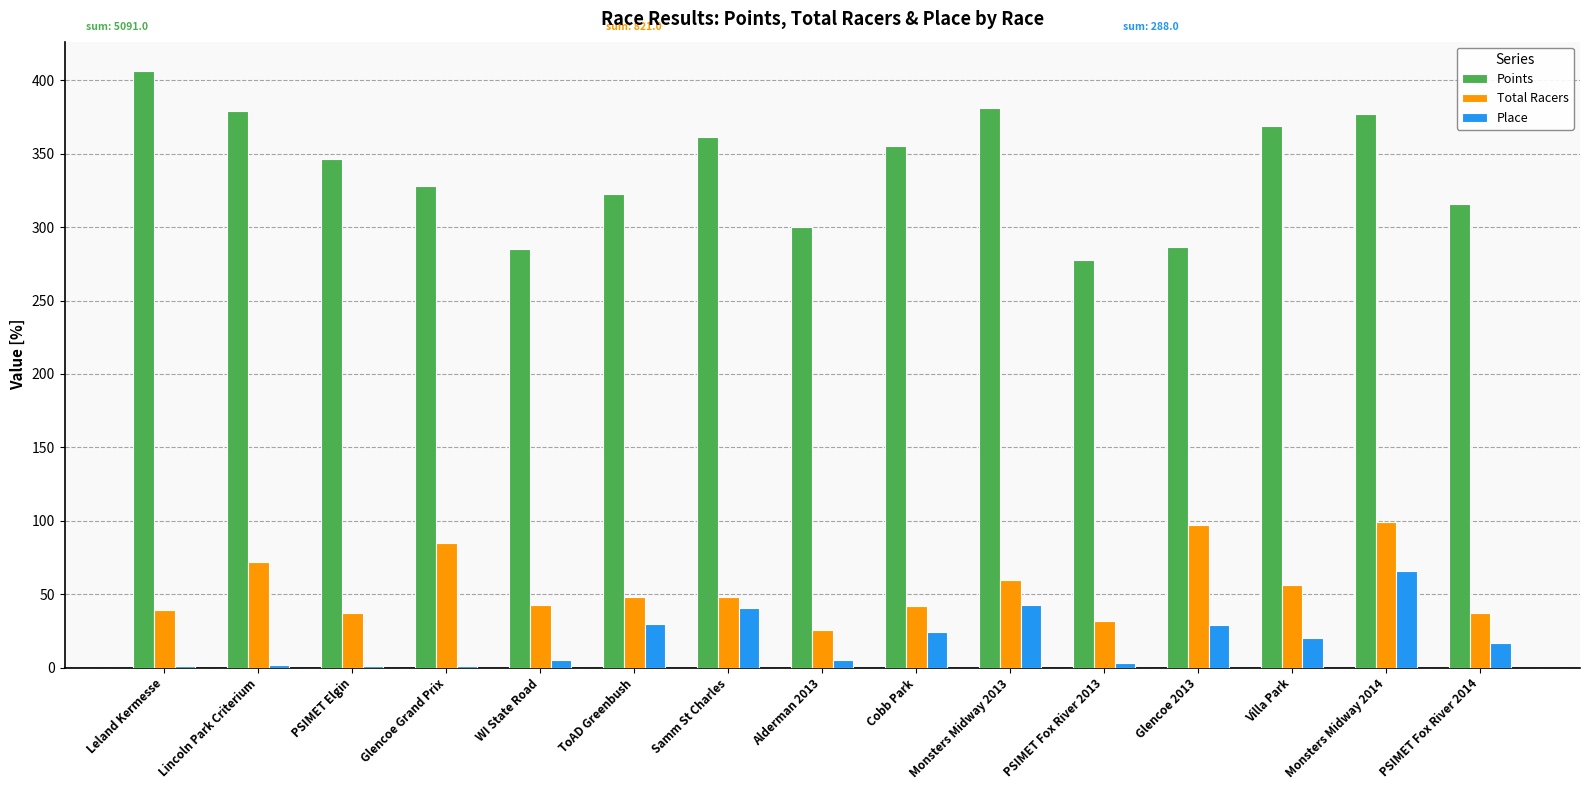

Count the number of data series in this chart.

3